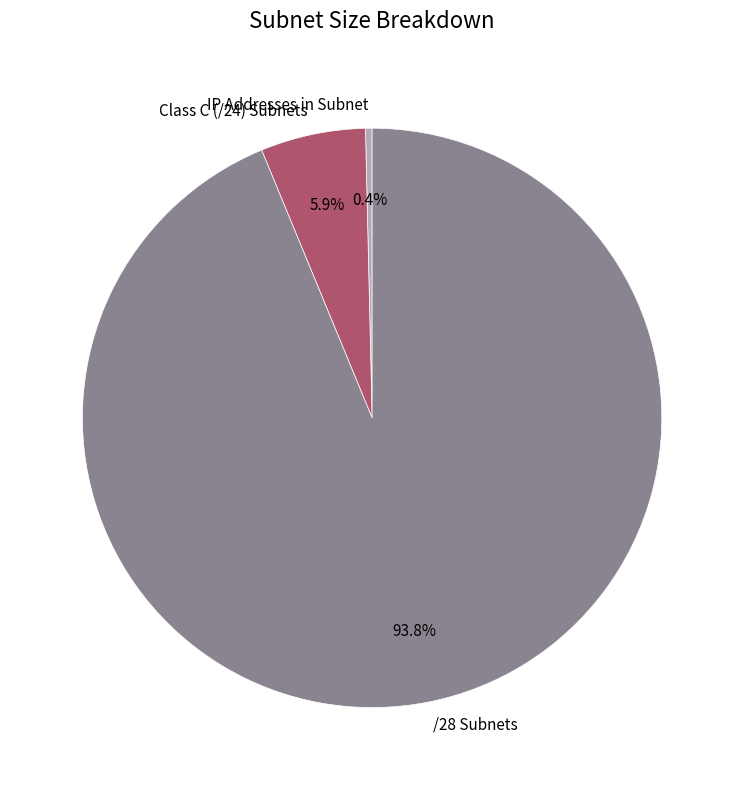

Is it true that /28 Subnets is 94% of the pie?

True